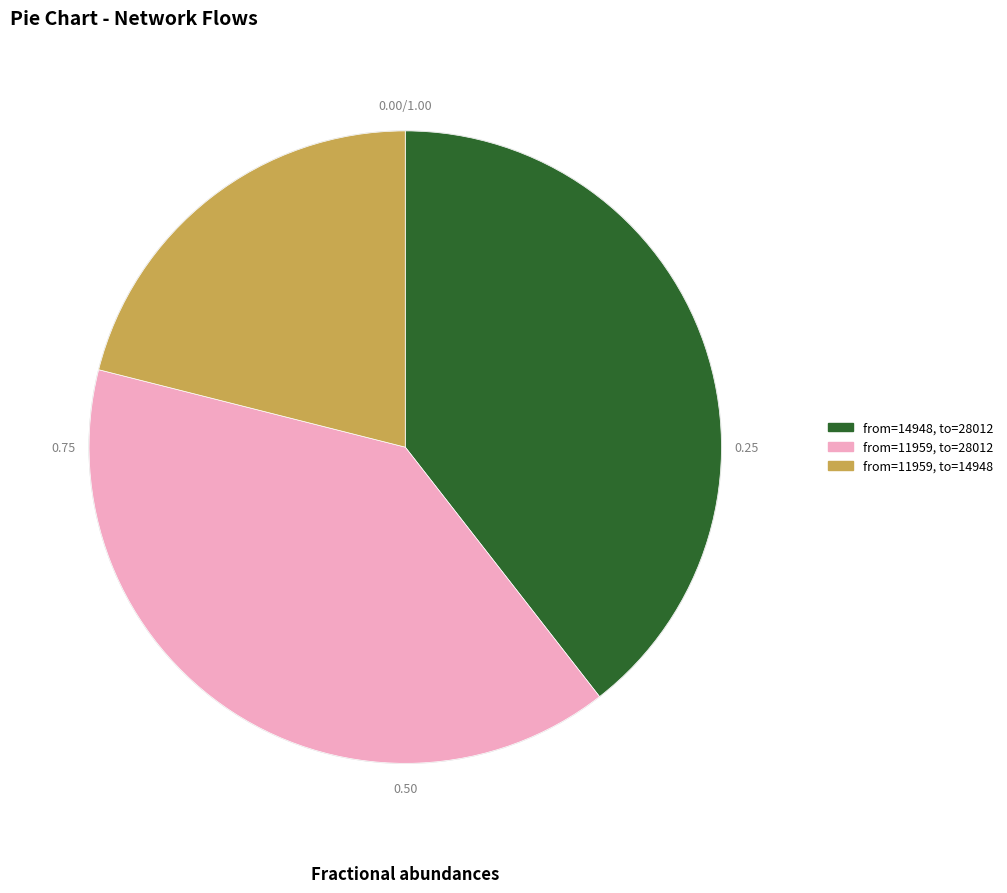

What is the smallest slice in the pie chart?

from=11959, to=14948